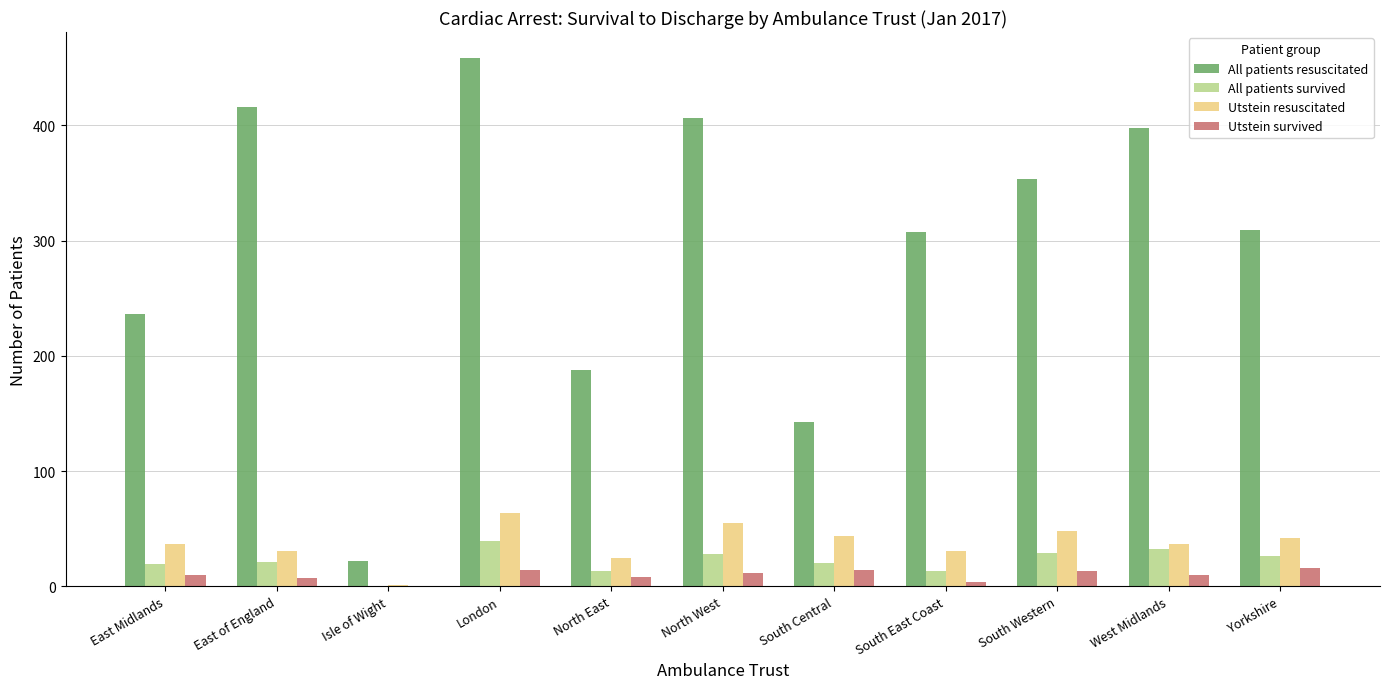

What is the sum of all All patients survived values?

240